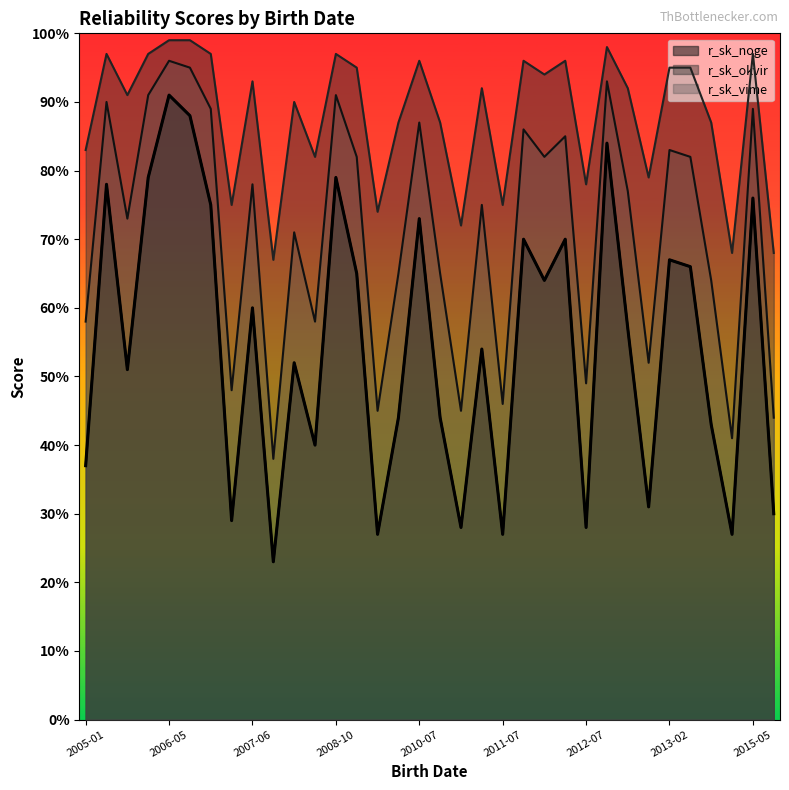

Which series has the largest total across all categories?

r_sk_okvir